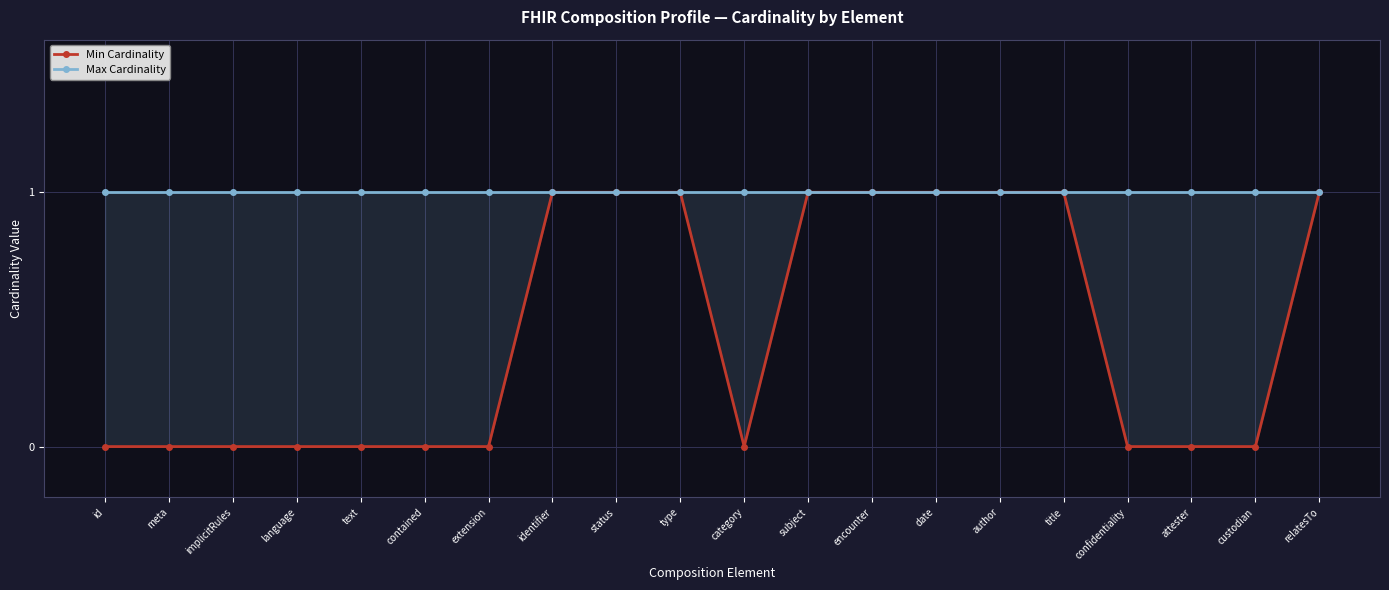

Which category has the lowest value across all series?

id